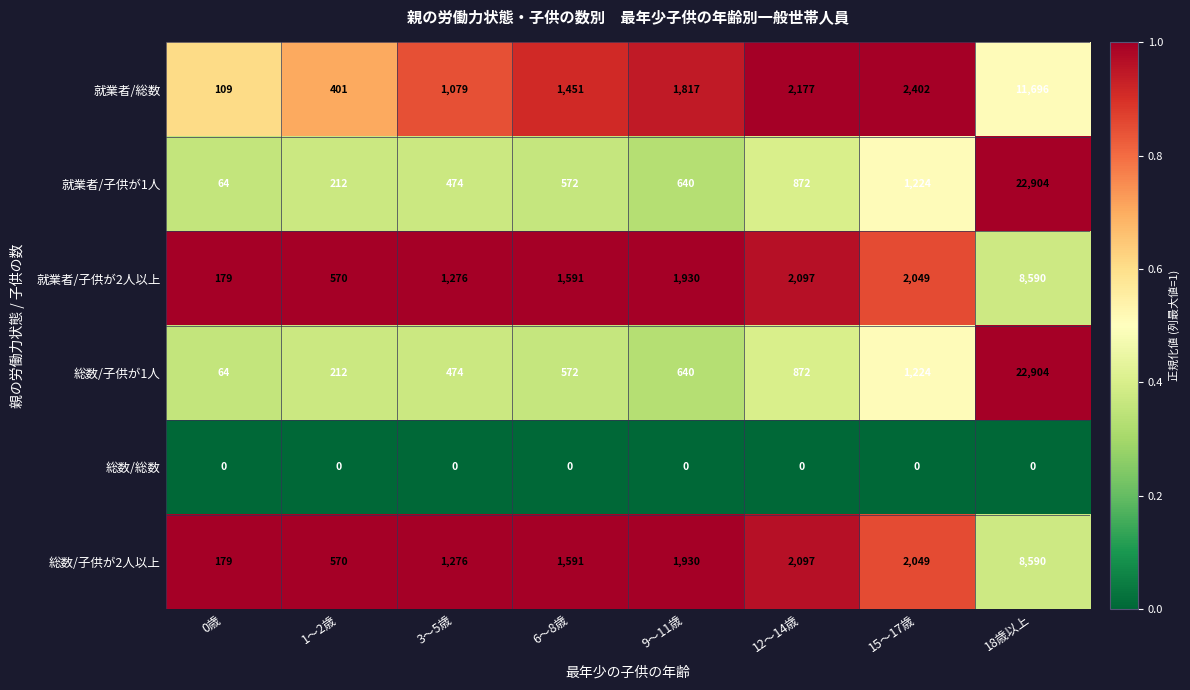

How many series are shown in this chart?

6